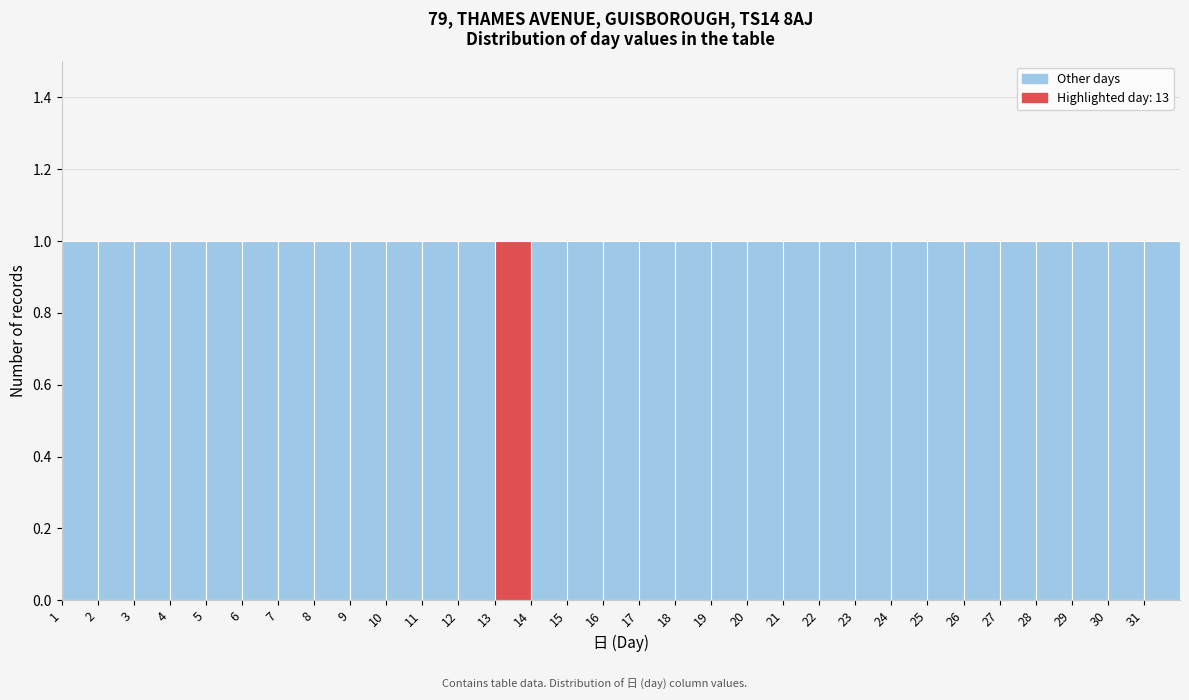

What is the height of the bar covering 15 to 16 on the x-axis? The values are not printed on the chart, so give them approximately, as read against the axis.

1